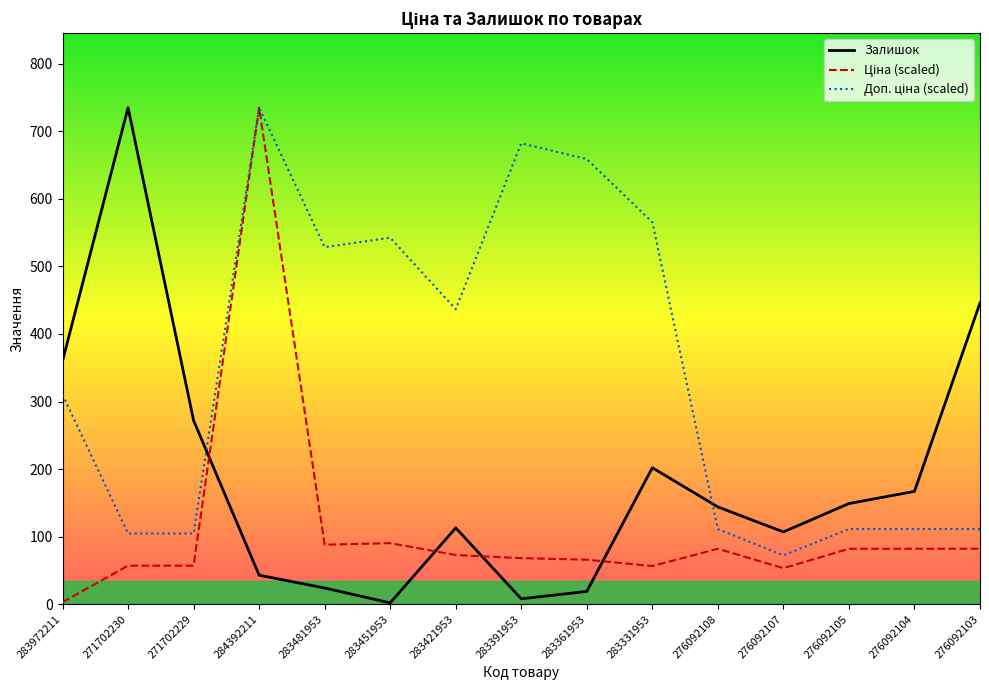

What is the approximate value of Залишок at 283972211?

360.0